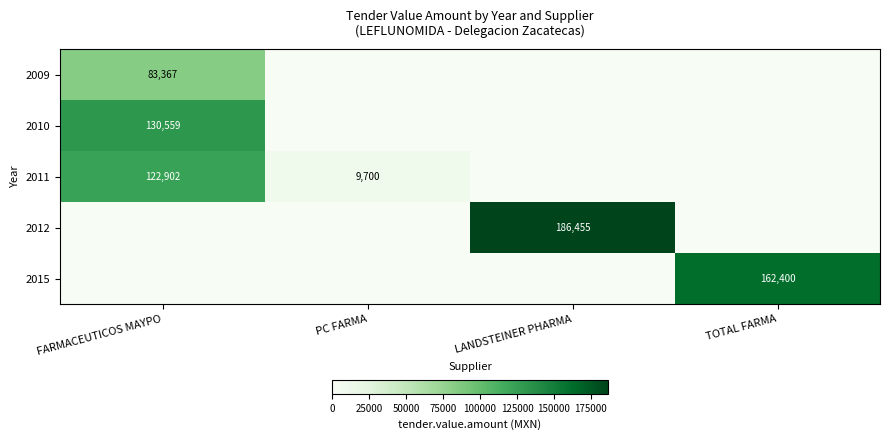

Is it true that 2009 equals 83367 at FARMACEUTICOS MAYPO?

True